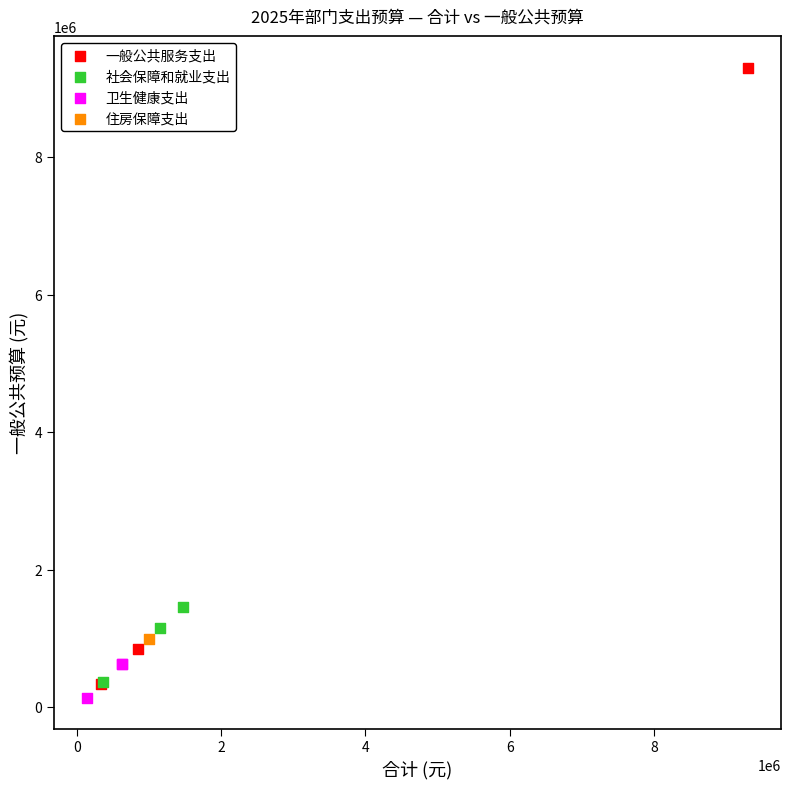

What are all the series names shown in the legend?

一般公共服务支出, 社会保障和就业支出, 卫生健康支出, 住房保障支出